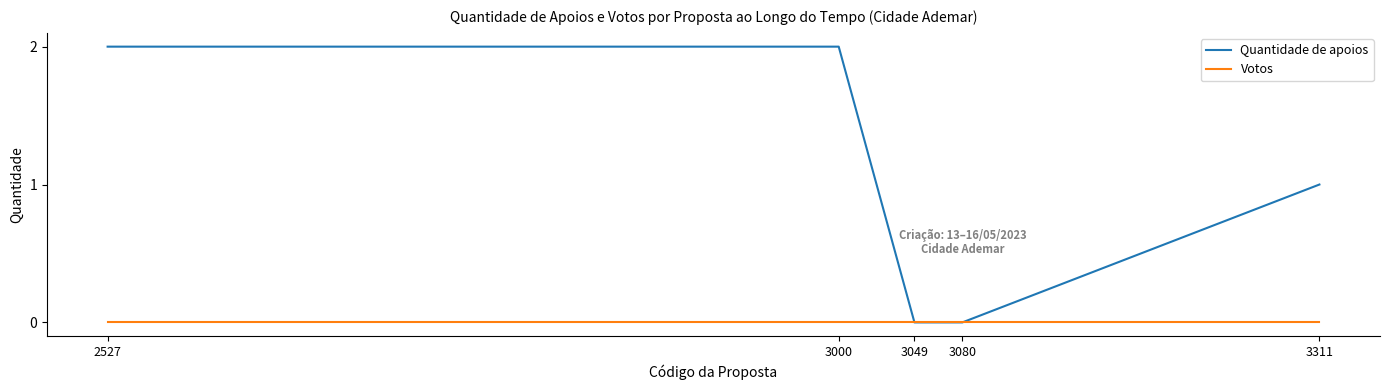

How many lines are shown in the chart?

2